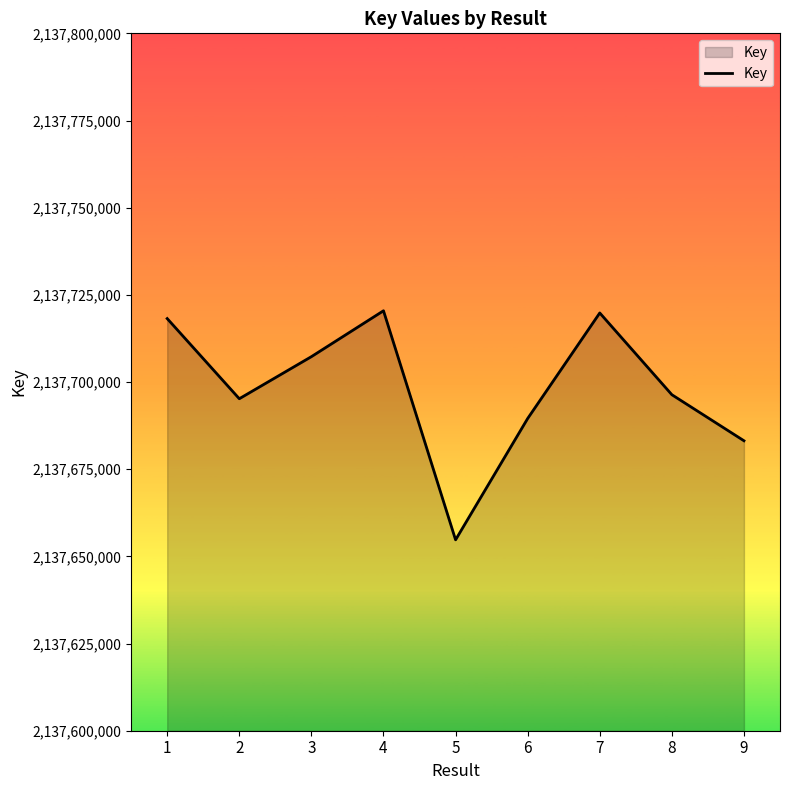

Where is the data nearest to the value 2137687590?

6